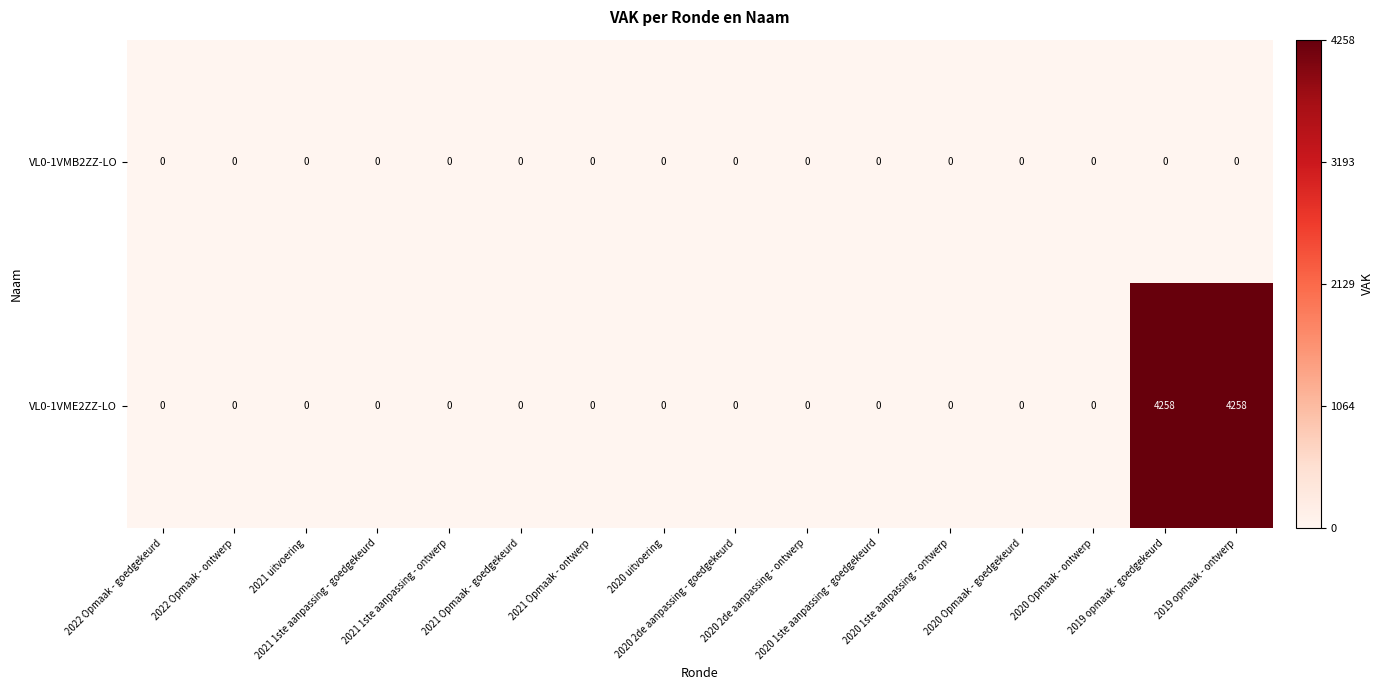

Which series has the largest range (max minus min)?

VL0-1VME2ZZ-LO